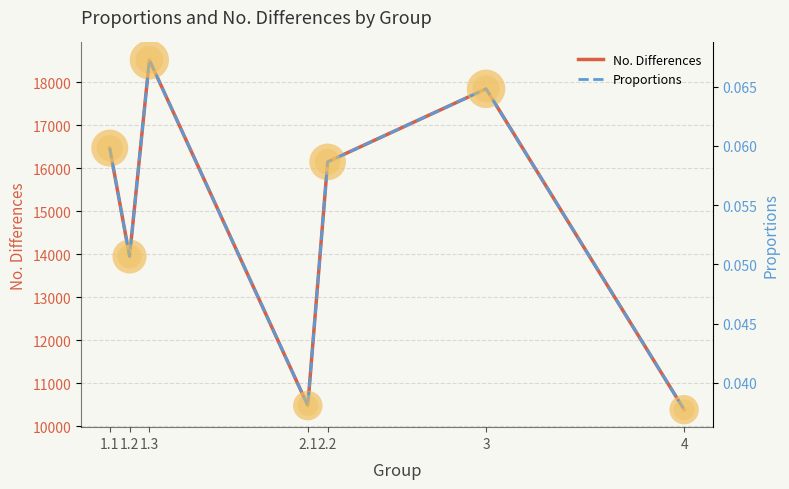

Which series has the widest spread of Y values?

No. Differences